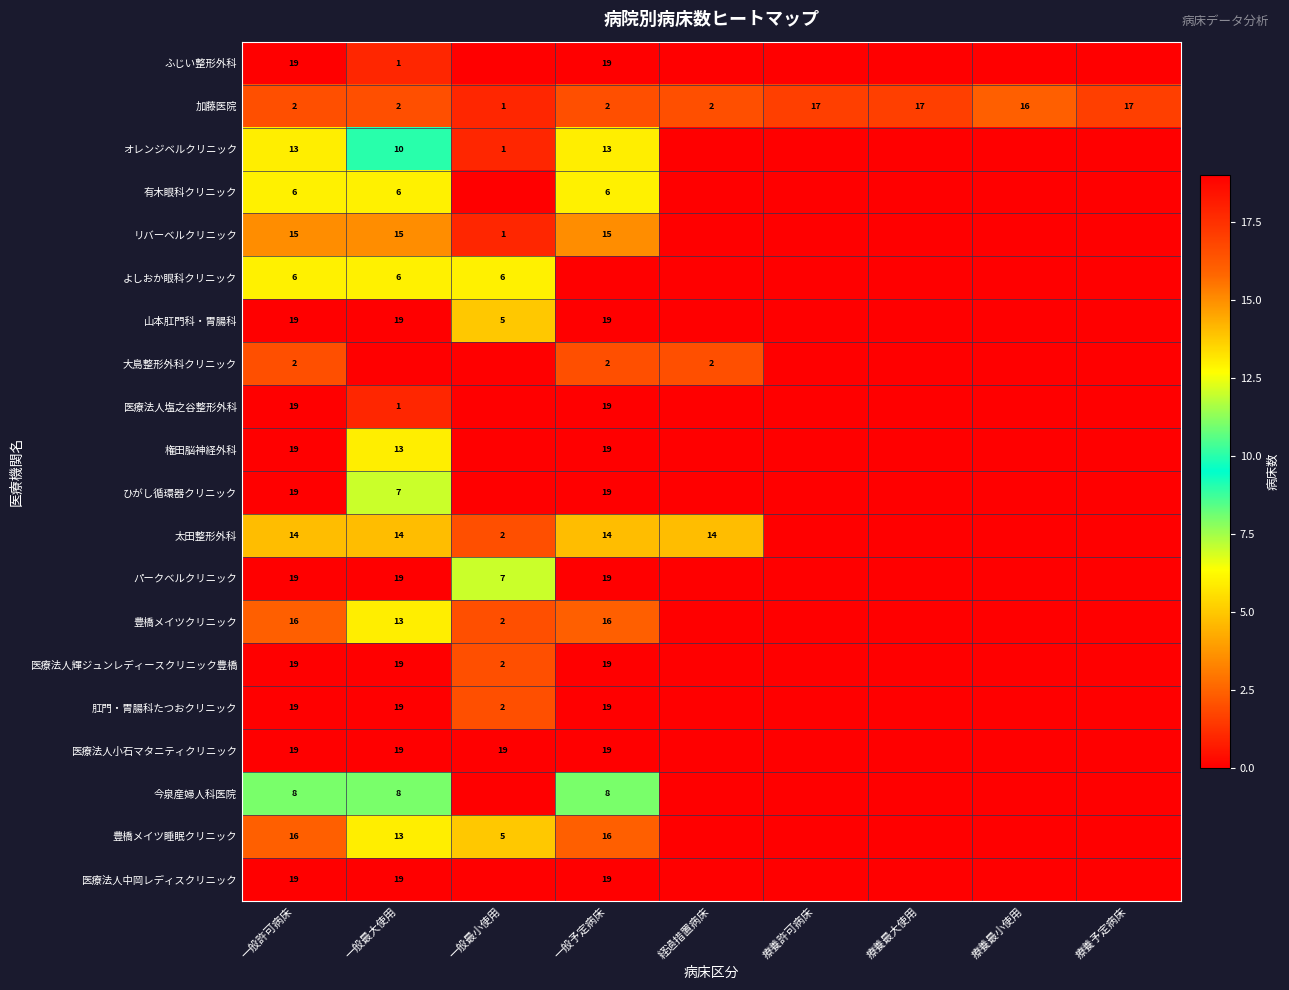

The value of 豊橋メイツクリニック at 一般予定病床 is 27. True or false?

False